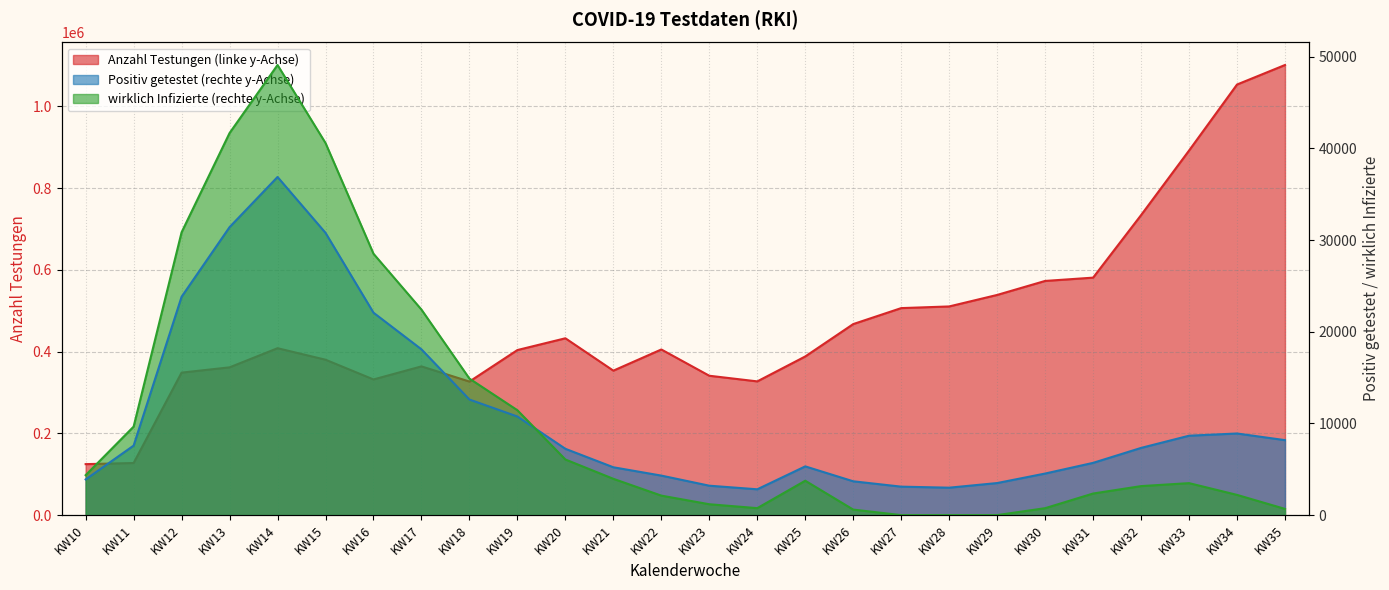

Is it true that Positiv getestet equals 1147.7 at KW23?

False